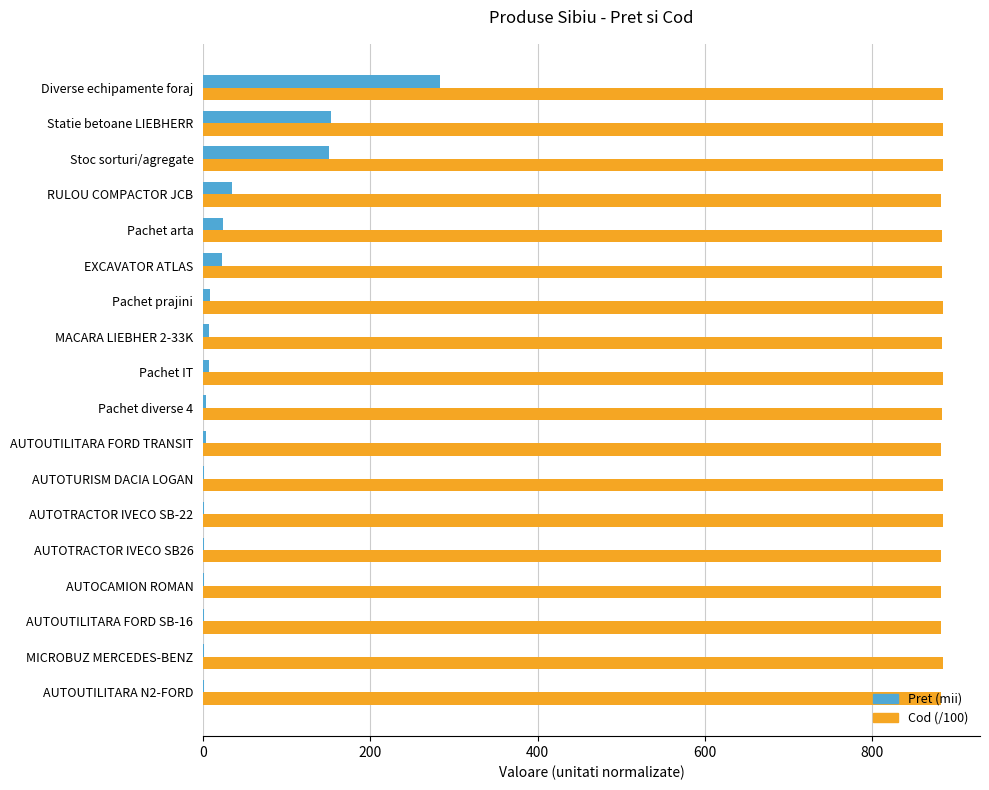

At which category is the sum across all series the highest?

Diverse echipamente foraj